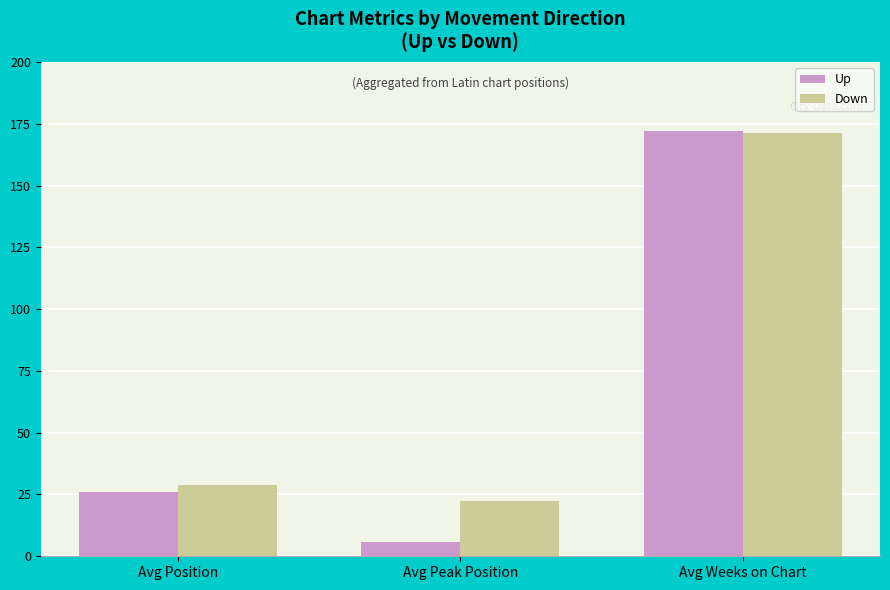

At which category is the sum across all series the highest?

Avg Weeks on Chart